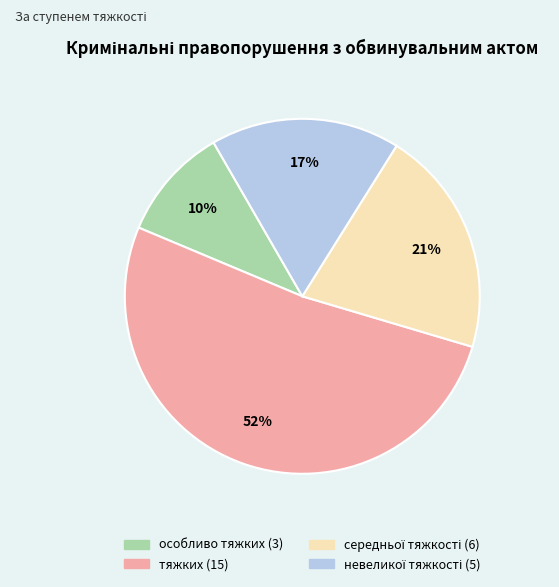

What percentage is the тяжких slice, to the nearest percent?

52%